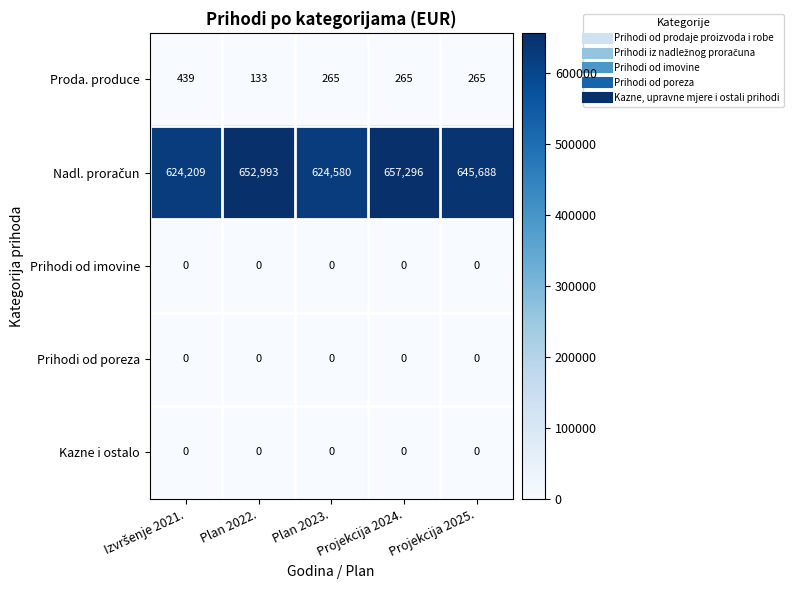

What is the average value of the Proda. produce series?

273